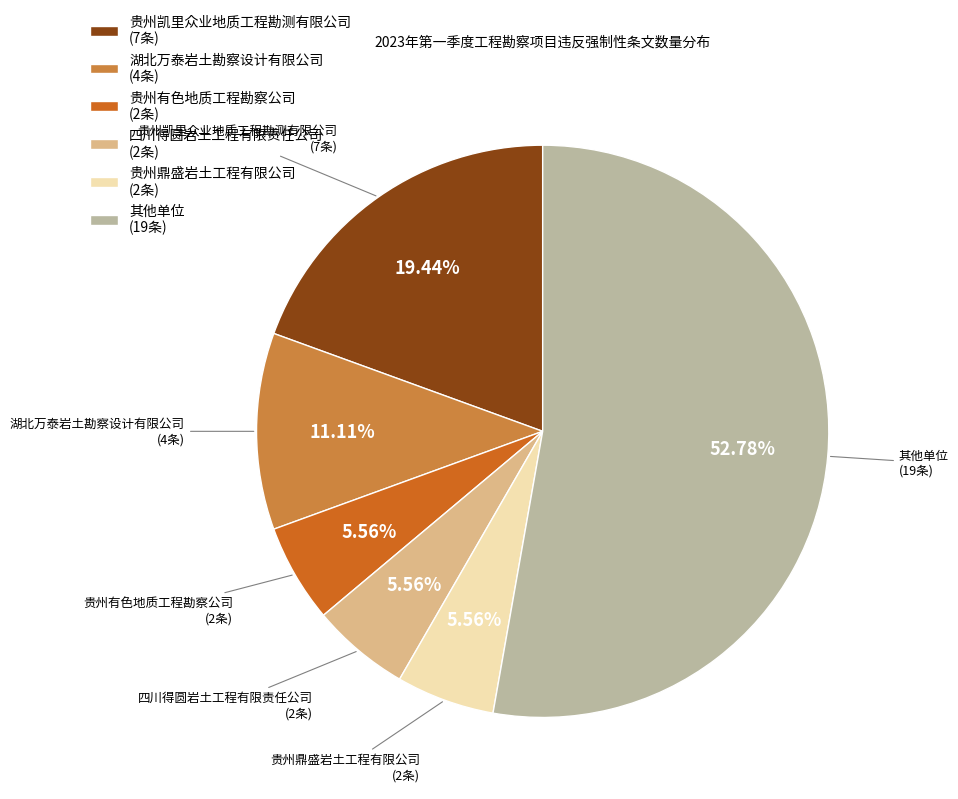

Between 湖北万泰岩土勘察设计有限公司 (4条) and 四川得圆岩土工程有限责任公司 (2条), which is larger?

湖北万泰岩土勘察设计有限公司 (4条)